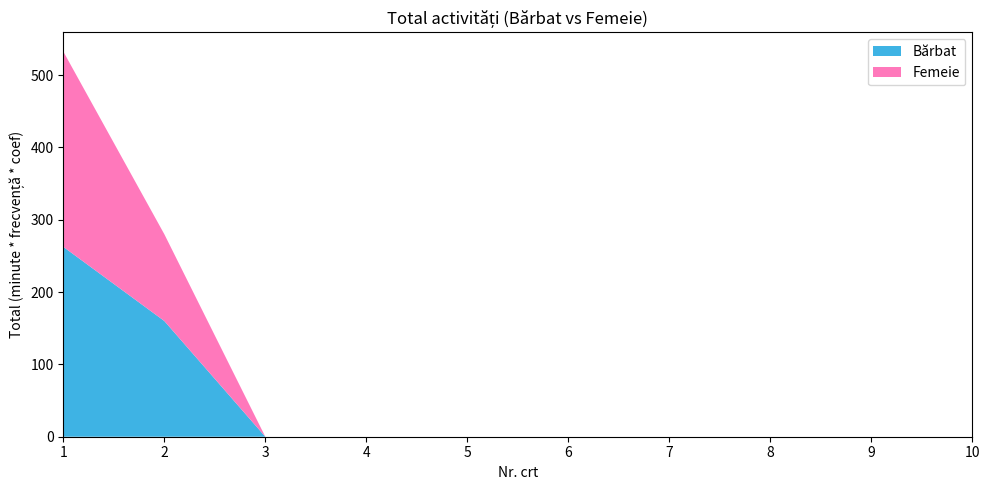

Reading left to right, what are all the values shown in this chart?

Bărbat: 1=262.5	2=160.0	3=0.0	4=0.0	5=0.0	6=0.0	7=0.0	8=0.0	9=0.0	10=0.0
Femeie: 1=270.0	2=120.0	3=0.0	4=0.0	5=0.0	6=0.0	7=0.0	8=0.0	9=0.0	10=0.0